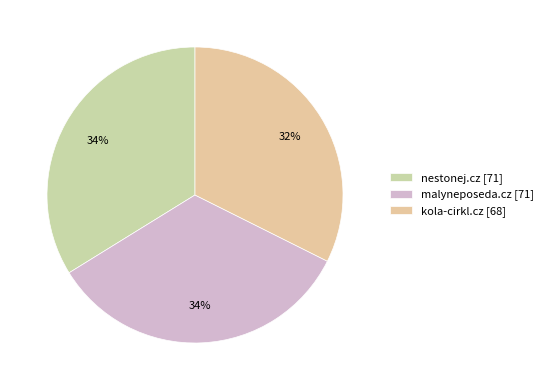

What percentage is the kola-cirkl.cz slice, to the nearest percent?

32%